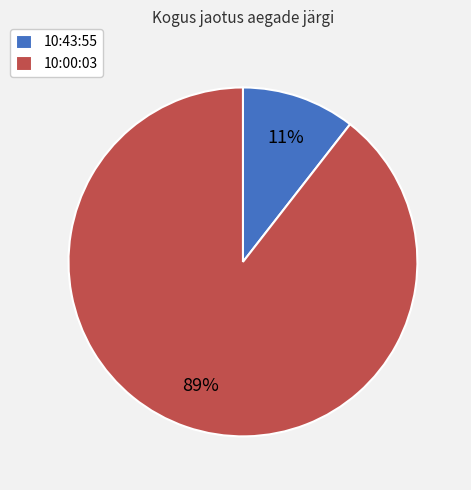

Which category has the smallest portion of the pie?

10:43:55